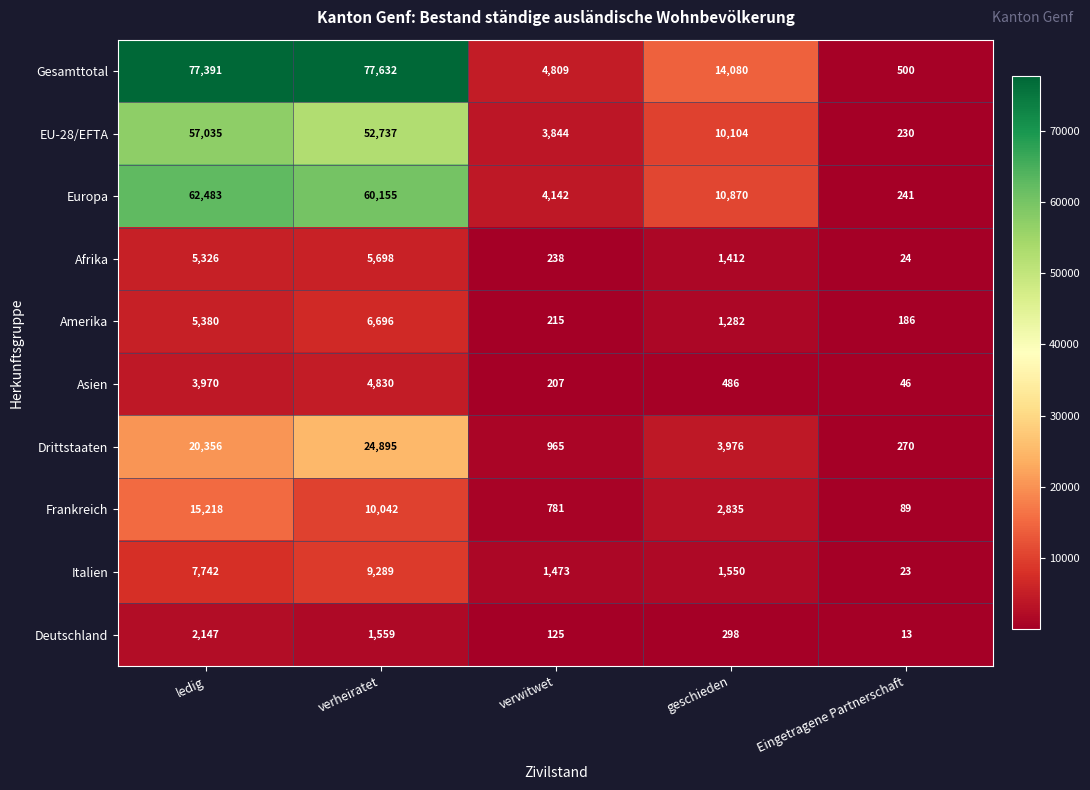

How many data points in Amerika are less than 1282?

2